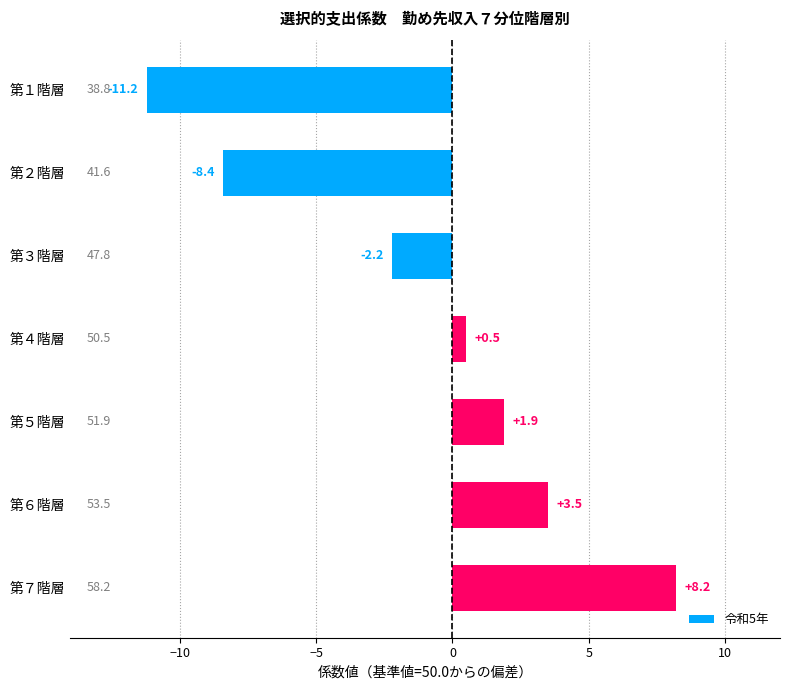

What position from the top is 第５階層?

5